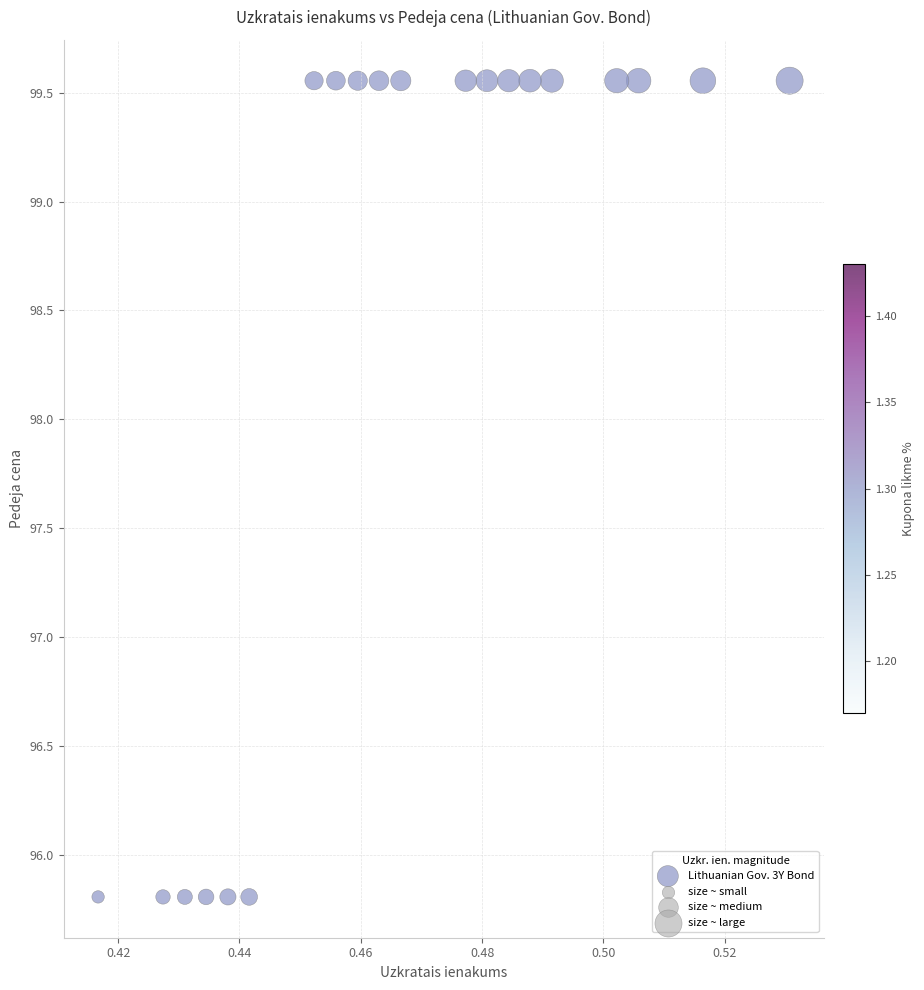

What is the range of Y values (max minus min)?

3.7